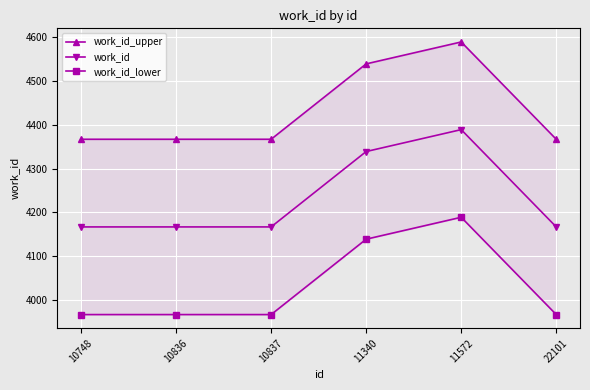

The value of work_id_upper at 10837 is 4367. True or false?

True